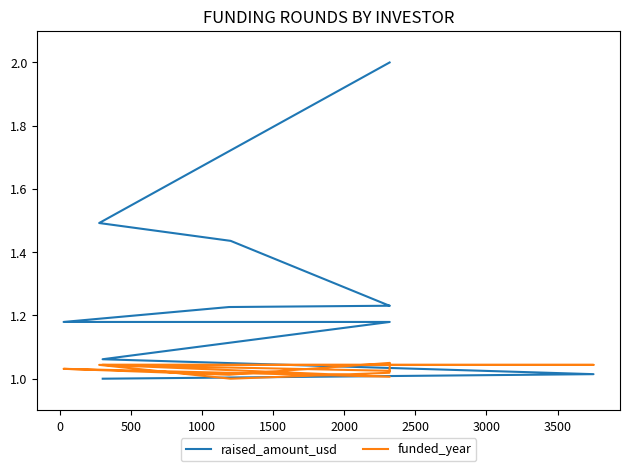

Which series has the largest range (max minus min)?

raised_amount_usd